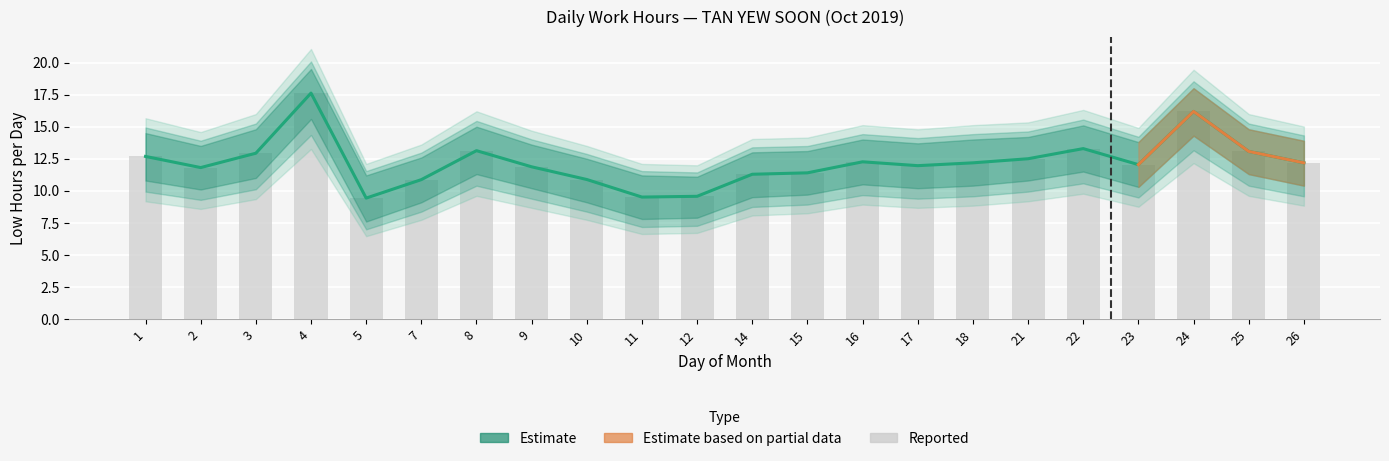

What is the difference between the maximum and minimum values in the Upper Band series?

8.2